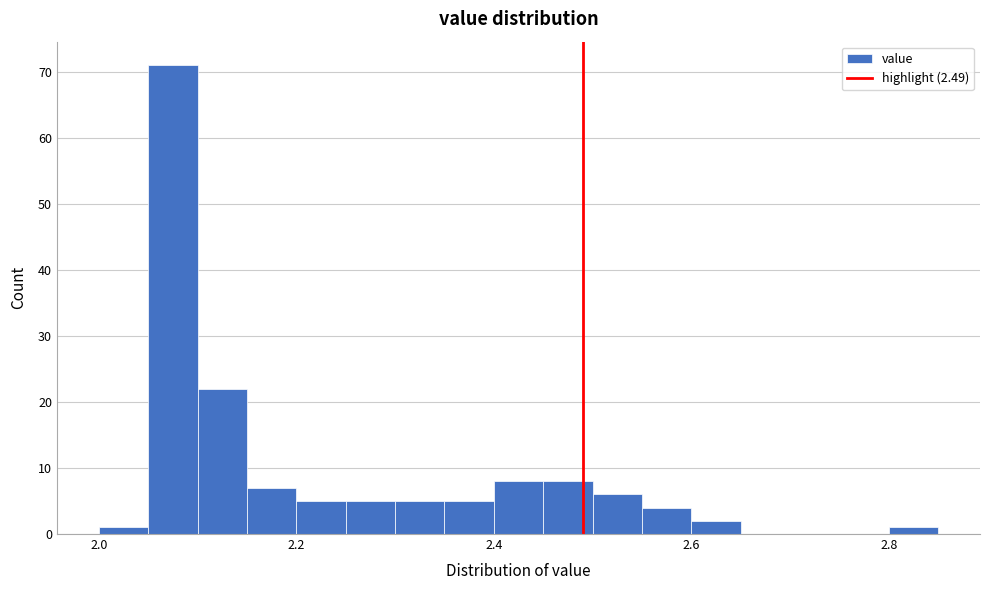

Around what value on the x-axis is the tallest bar? Give the approximate position of its centre, as read against the axis.

2.08